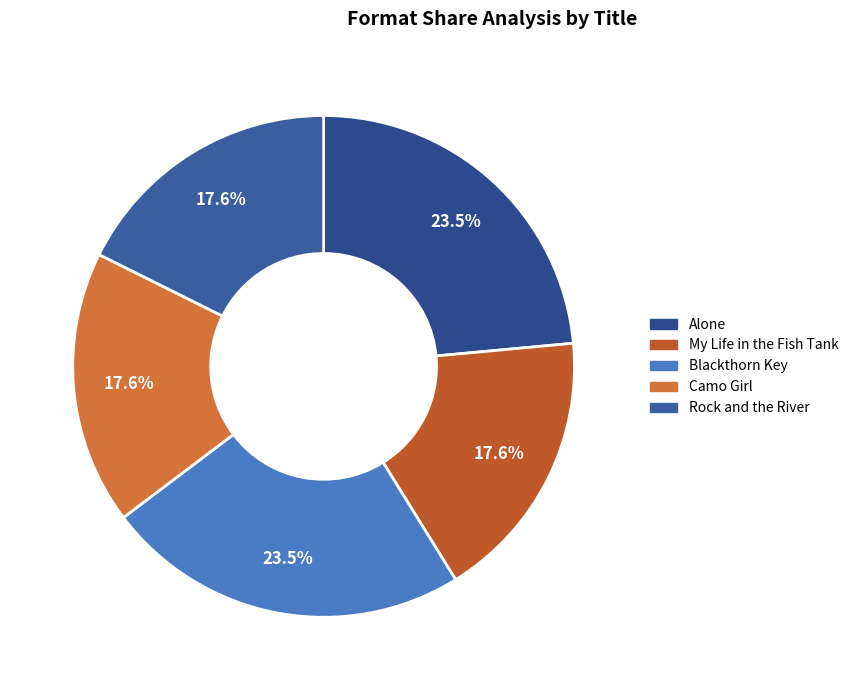

To the nearest percent, what percentage of the pie is Alone?

24%